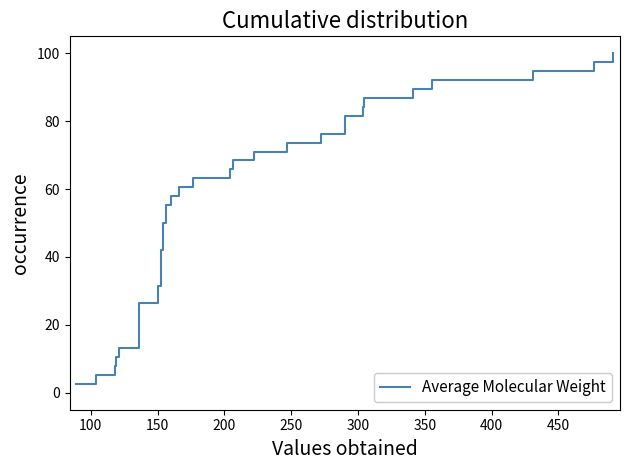

What is the value of the 14th point from the left?

36.8